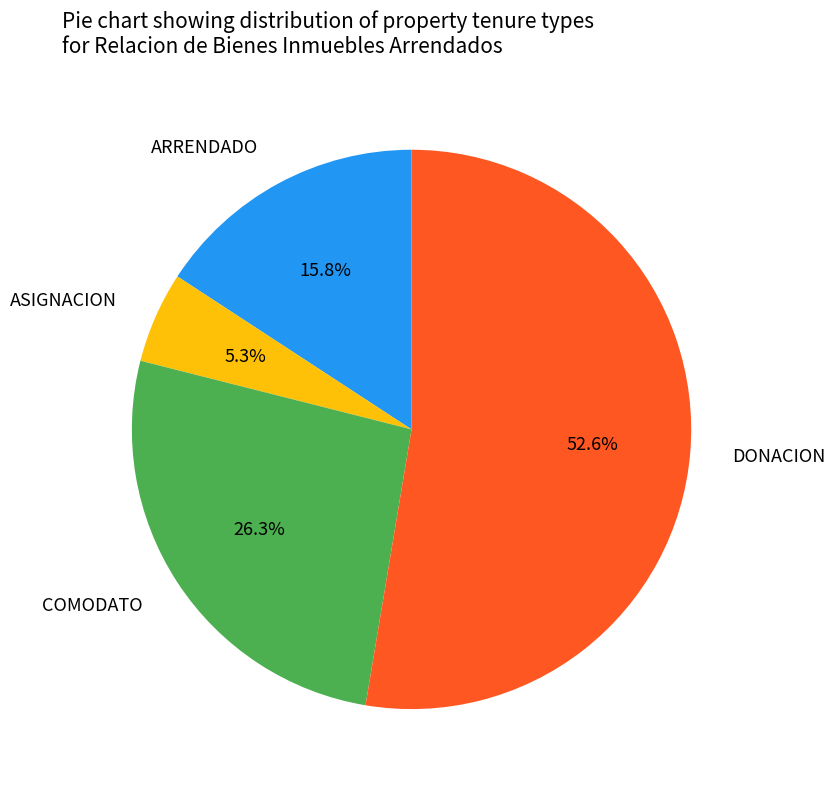

What percentage do DONACION and ASIGNACION together represent?

57.9%